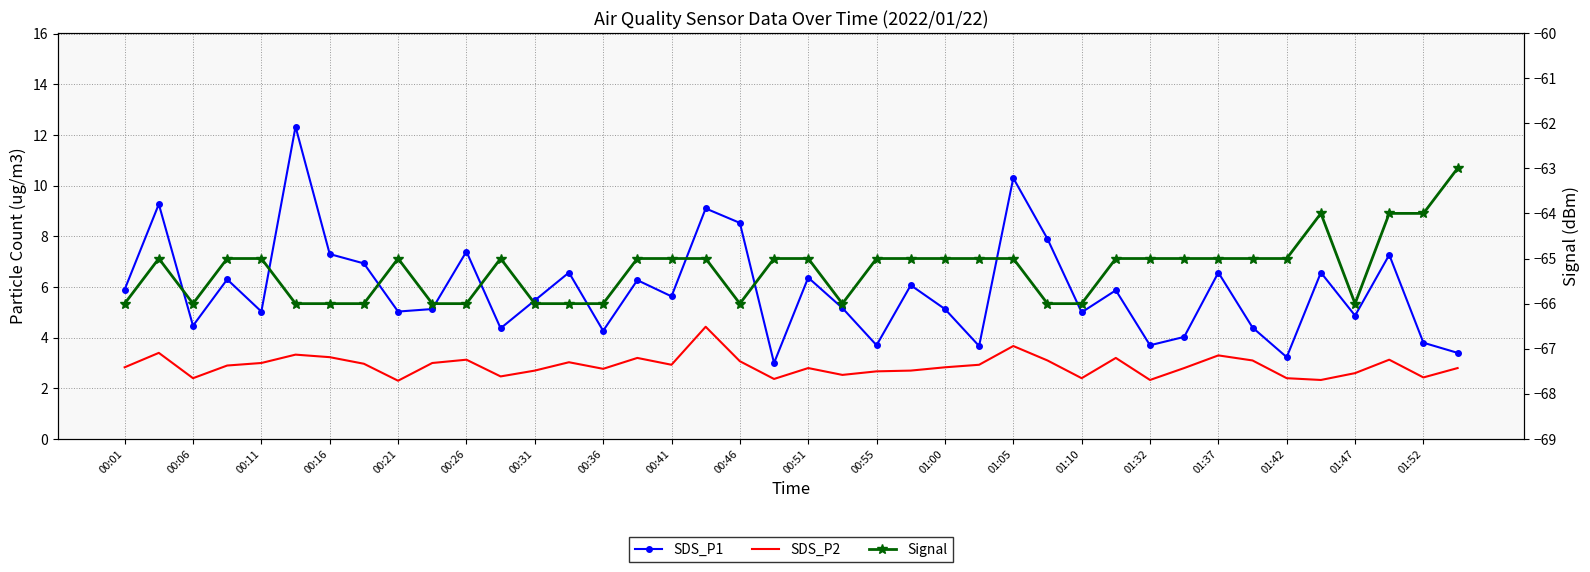

True or false: Signal has more than 2 interior local peaks.

True